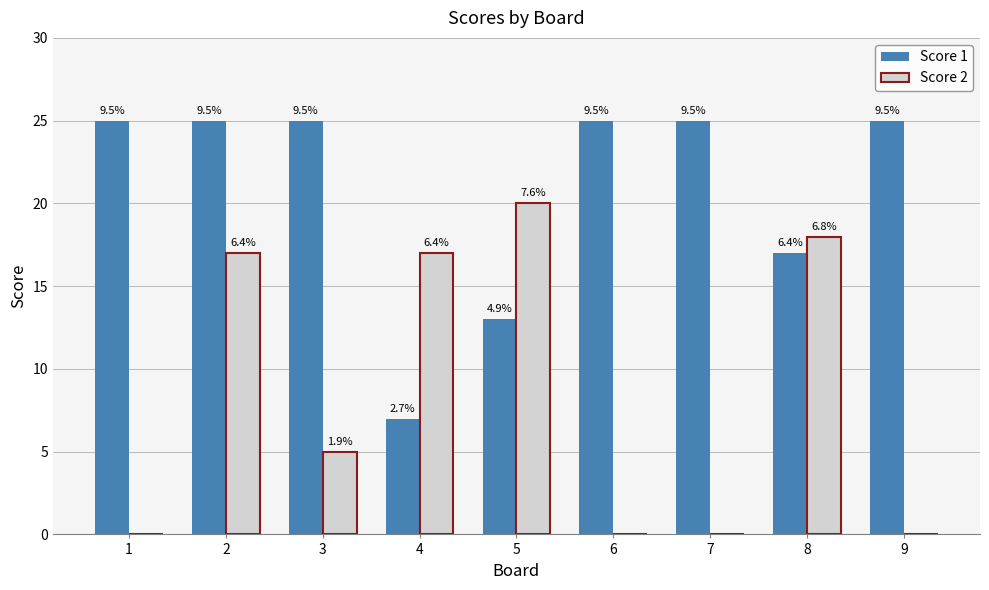

How many groups of bars are there?

9